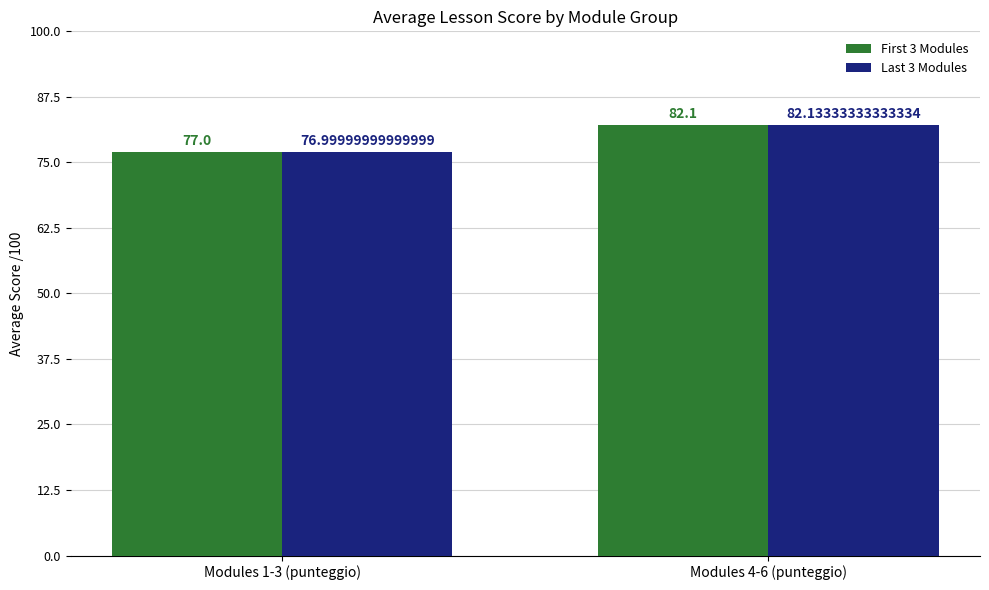

Is it true that Last 3 Modules equals 111.0 at Modules 1-3 (punteggio)?

False